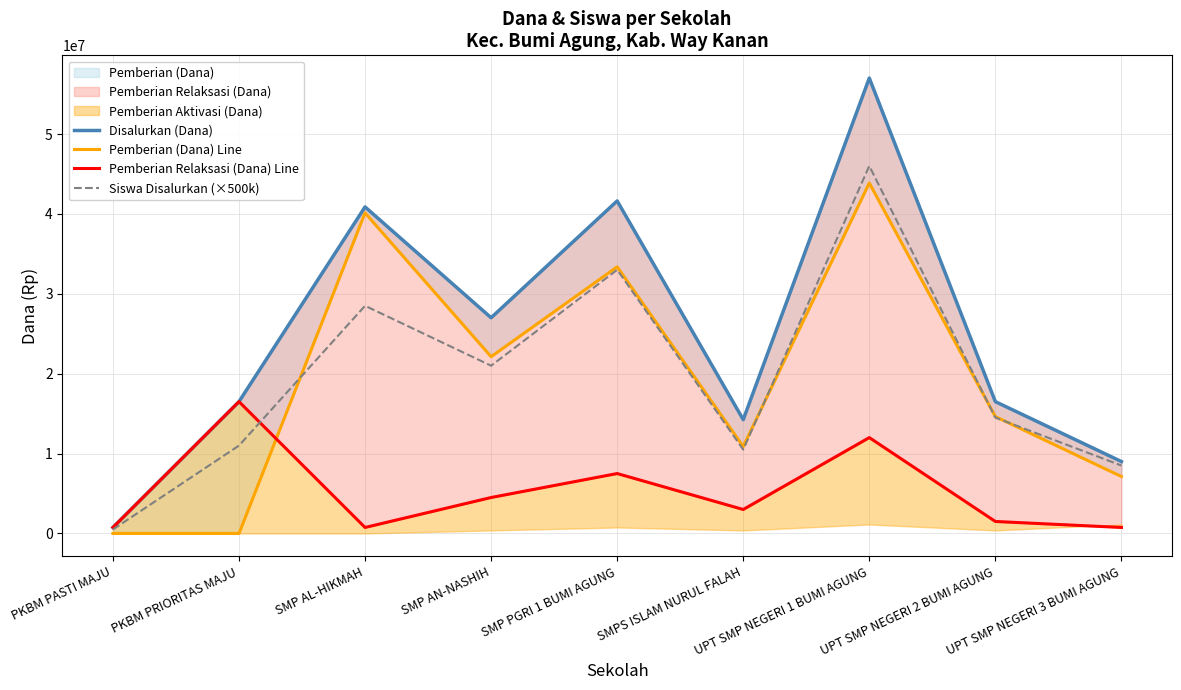

Which series has the largest total across all categories?

Disalurkan (Dana)